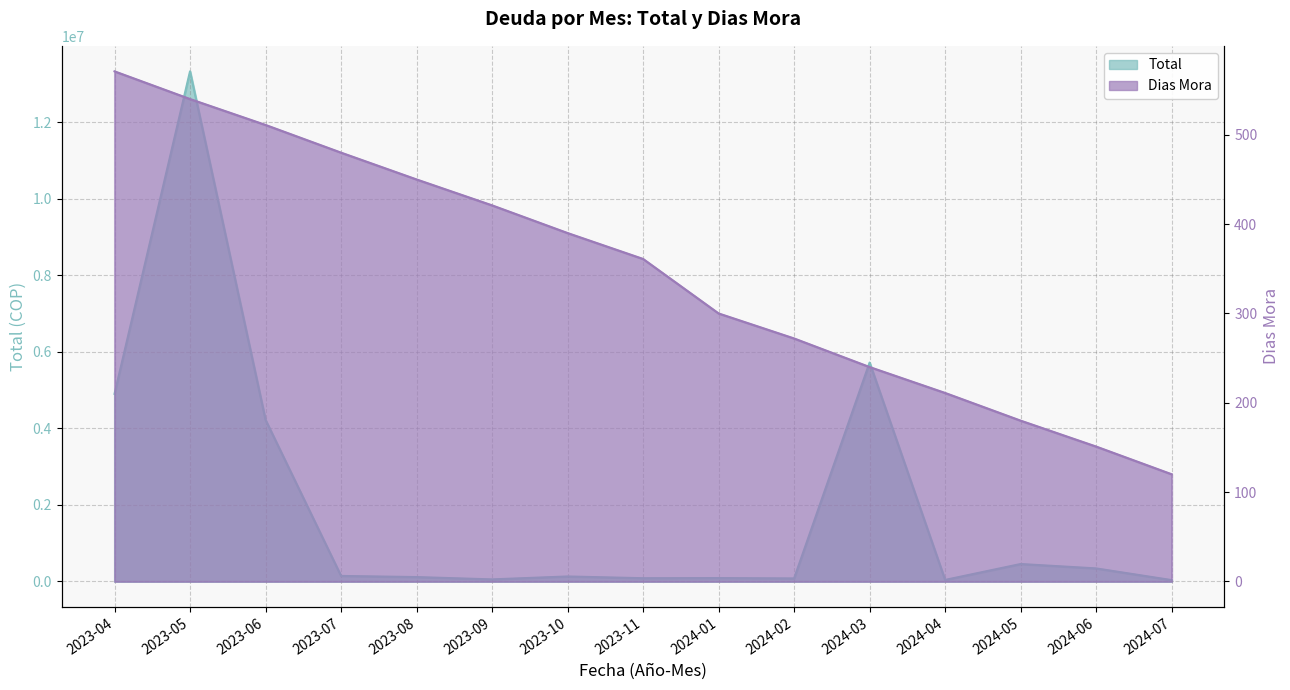

True or false: Total and Dias Mora cross at least once.

False